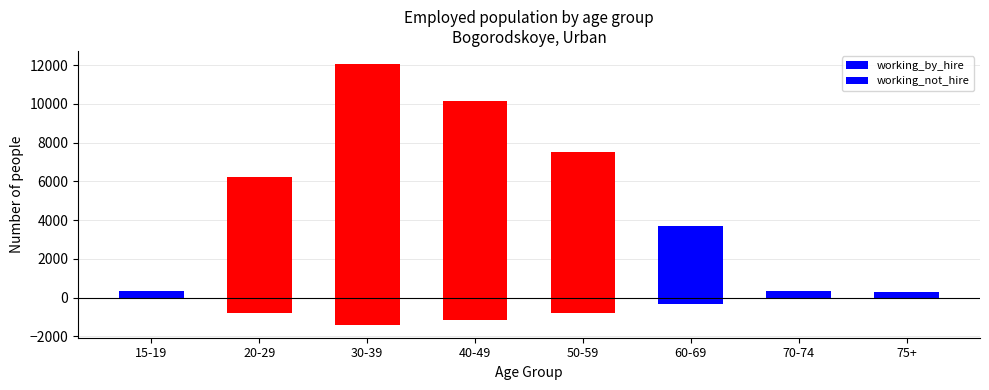

Reading left to right, what are all the values shown in this chart?

working_by_hire: 369	6244	12065	10149	7527	3725	366	315
working_not_hire: -77	-766	-1391	-1170	-808	-341	-31	-28